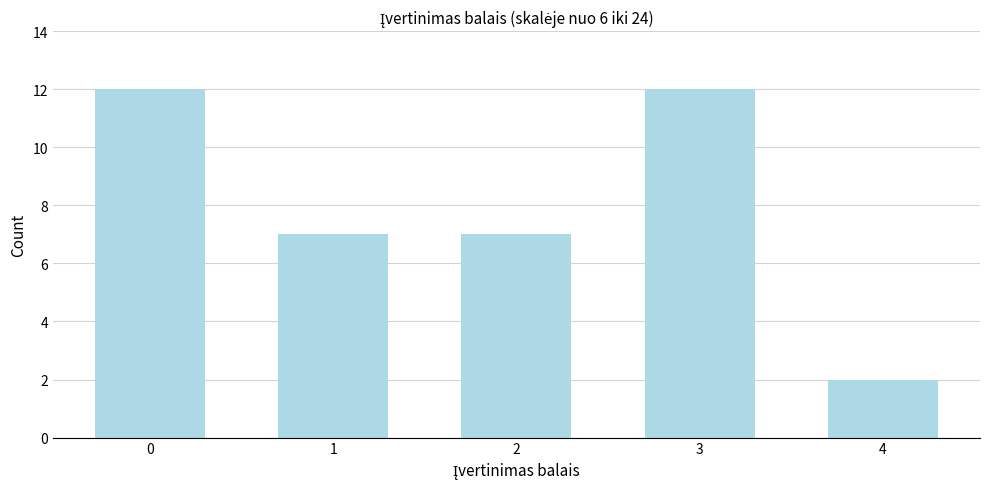

Reading left to right, transcribe all the data shown in this chart.

12	7	7	12	2